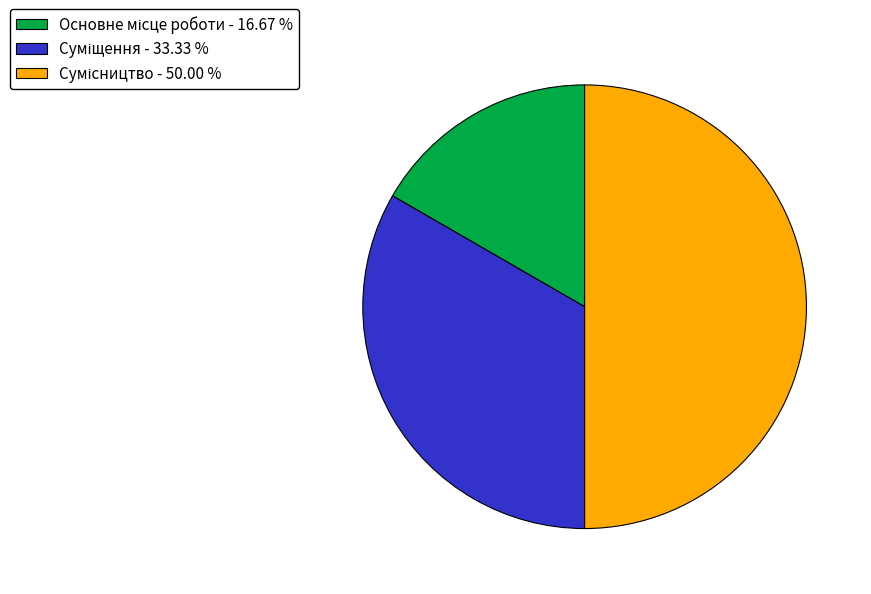

Approximately how many times larger is the value at Сумісництво compared to Суміщення?

1.5